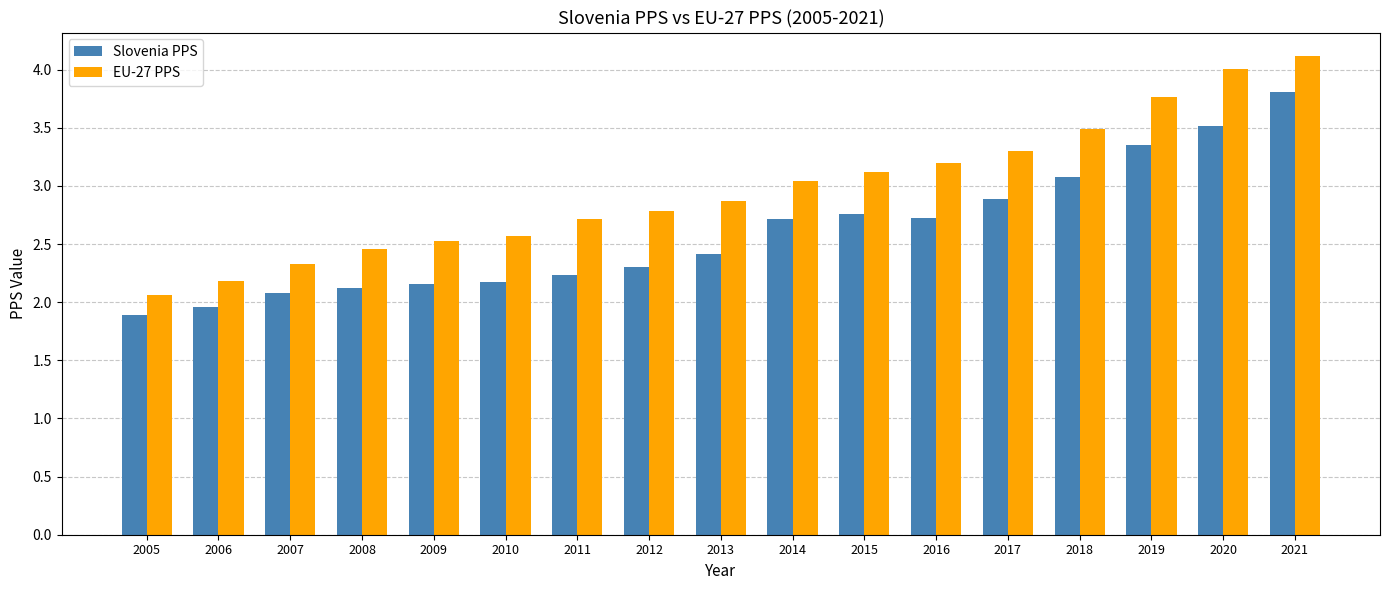

Count the number of data series in this chart.

2